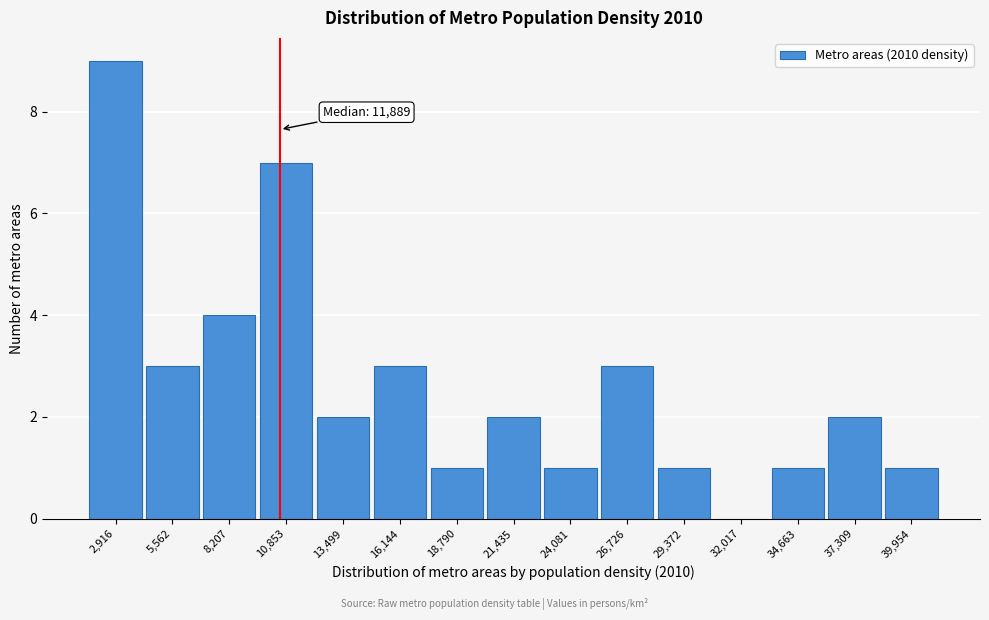

Reading right to left, transcribe all the data shown in this chart.

39,954=1	37,309=2	34,663=1	32,017=0	29,372=1	26,726=3	24,081=1	21,435=2	18,790=1	16,144=3	13,499=2	10,853=7	8,207=4	5,562=3	2,916=9